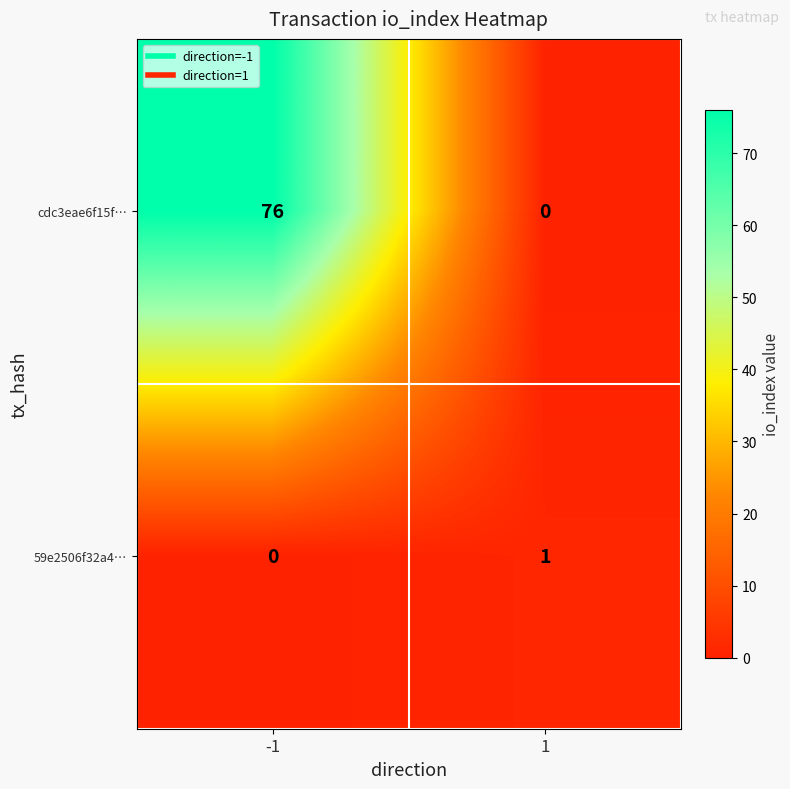

What is the maximum value shown in the chart?

76